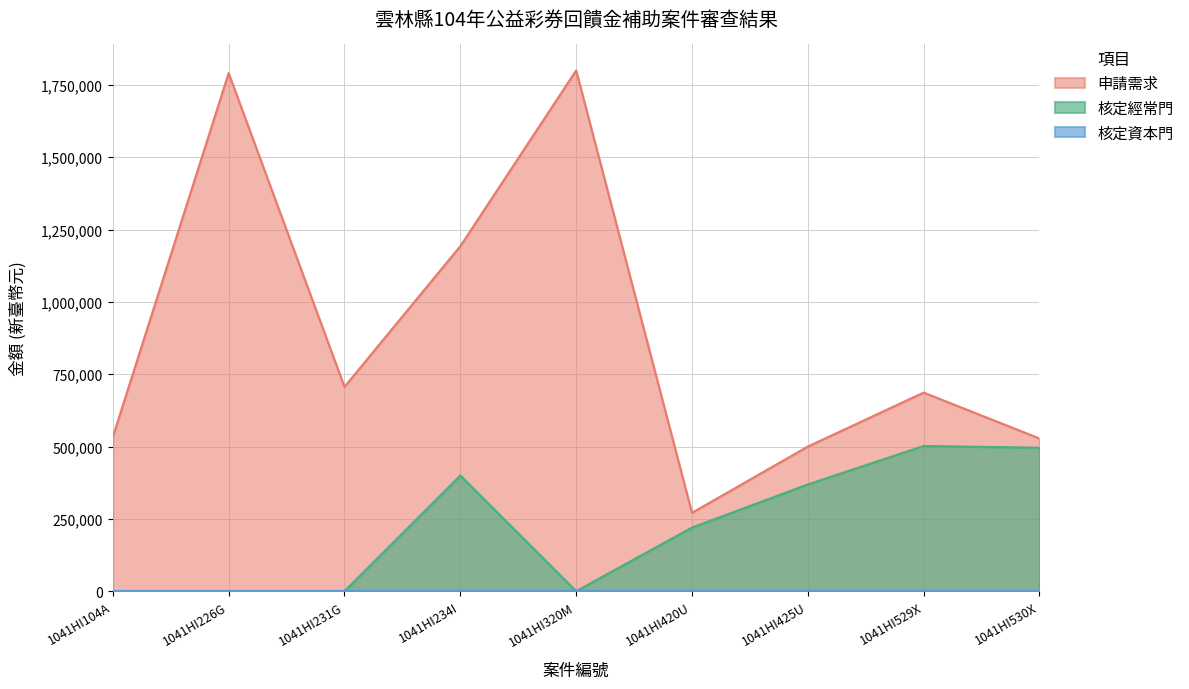

Does the chart have visible grid lines?

Yes